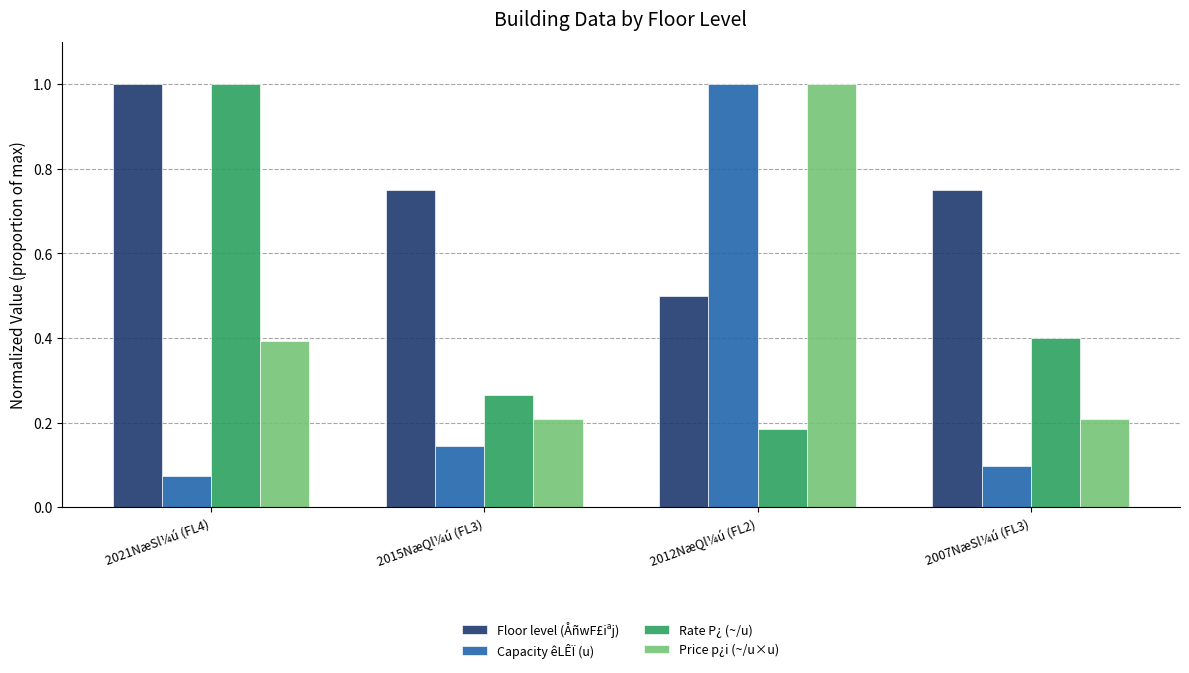

What value does the Rate P¿ (~/u) series have at 2021NæSl¼ú (FL4)?

1.0